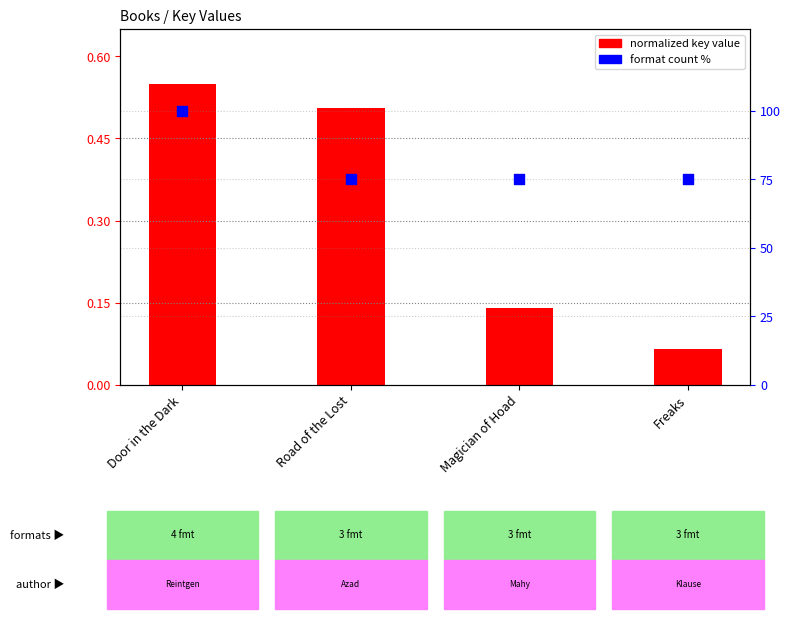

Which series contains the highest Y value?

format count %